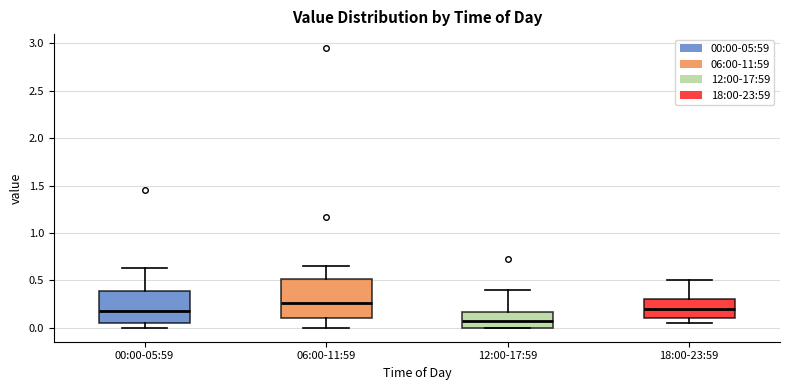

Reading left to right, read every box against the y-axis: the position of its median line, the range the box covers, and the ends of its whiskers. The values are not printed on the chart, so give them approximately, as read against the axis.

00:00-05:59: median 0.20, box 0.05 to 0.40, whiskers 0.00 to 0.65
06:00-11:59: median 0.25, box 0.10 to 0.50, whiskers 0.00 to 0.65
12:00-17:59: median 0.10, box 0.00 to 0.15, whiskers 0.00 to 0.40
18:00-23:59: median 0.20, box 0.10 to 0.30, whiskers 0.05 to 0.50